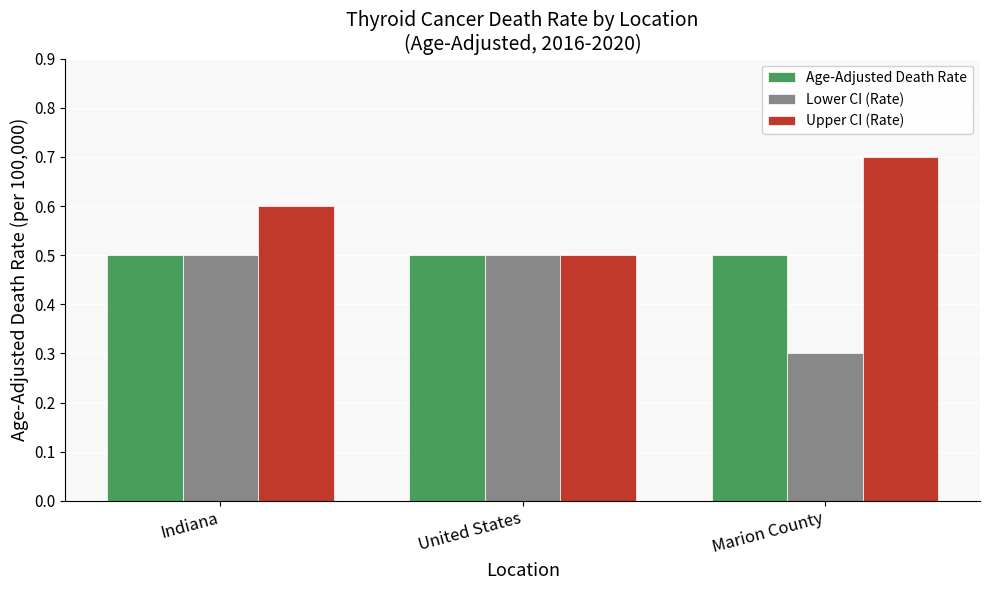

True or false: Lower CI (Rate) has a value of 0.2 at United States.

False